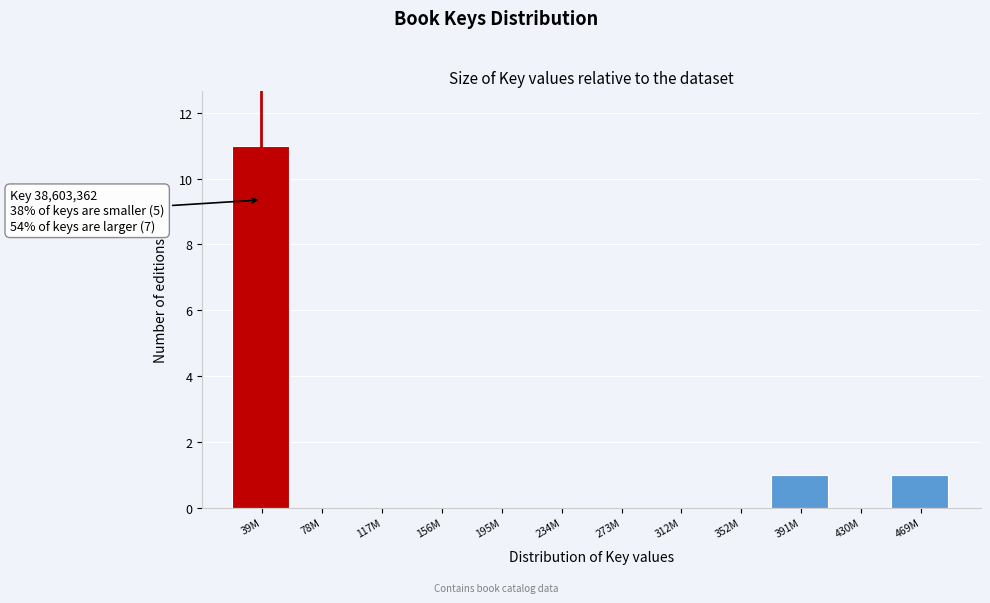

Reading left to right, list all the values displayed in this chart.

39M=11	78M=0	117M=0	156M=0	195M=0	234M=0	273M=0	312M=0	352M=0	391M=1	430M=0	469M=1